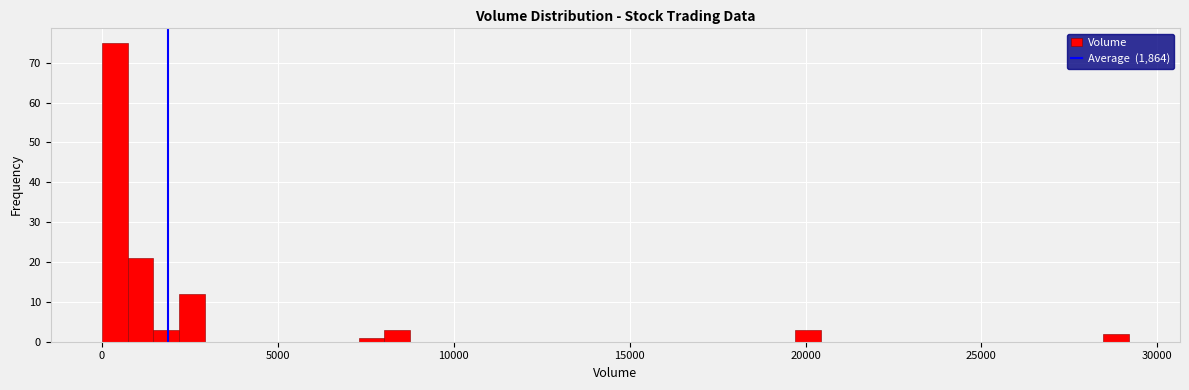

Around what value on the x-axis is the tallest bar? Give the approximate position of its centre, as read against the axis.

500